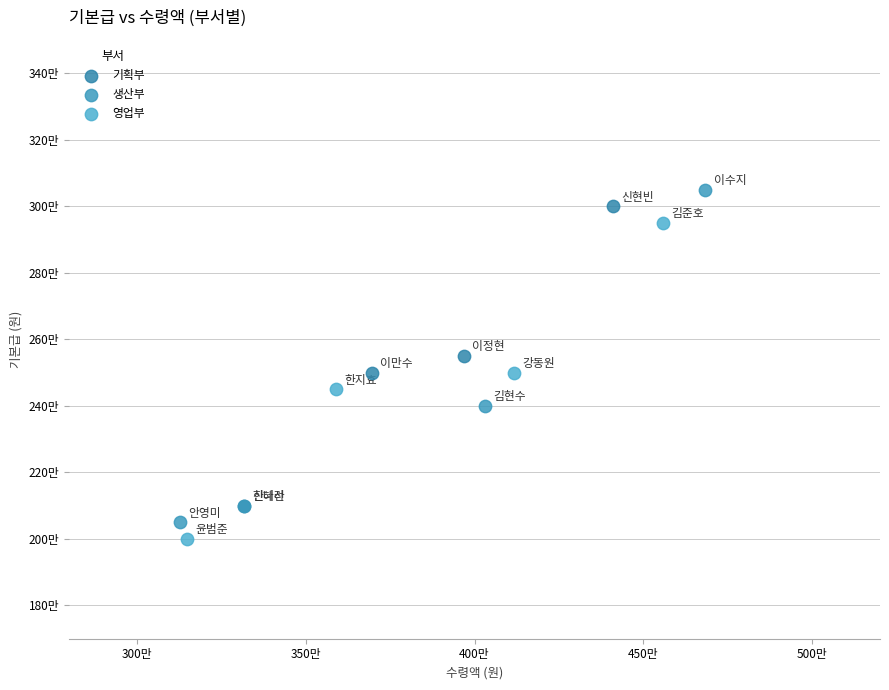

Which series contains the lowest Y value?

영업부